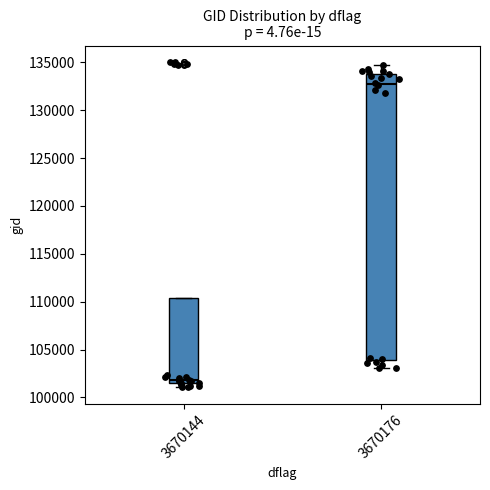

Which box's median line is the lowest?

3670144